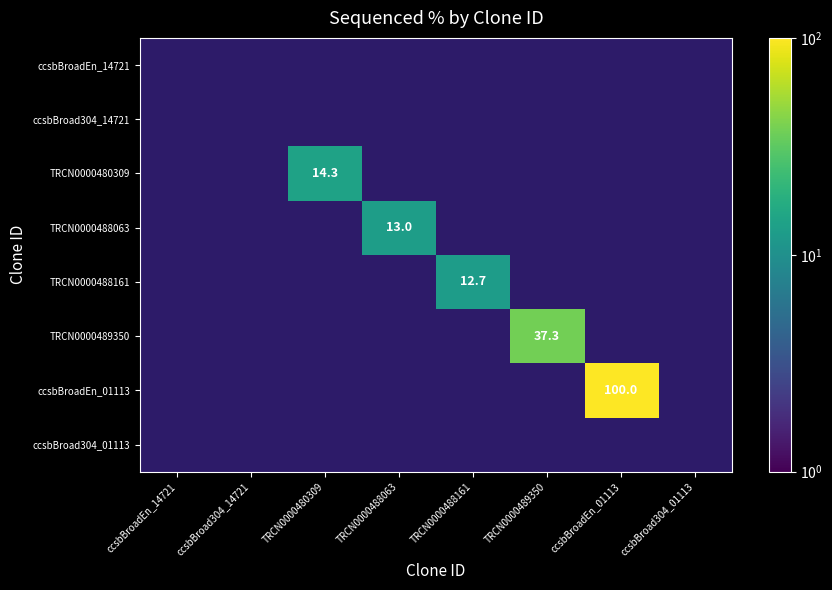

Is it true that TRCN0000489350 equals 64.0 at TRCN0000489350?

False